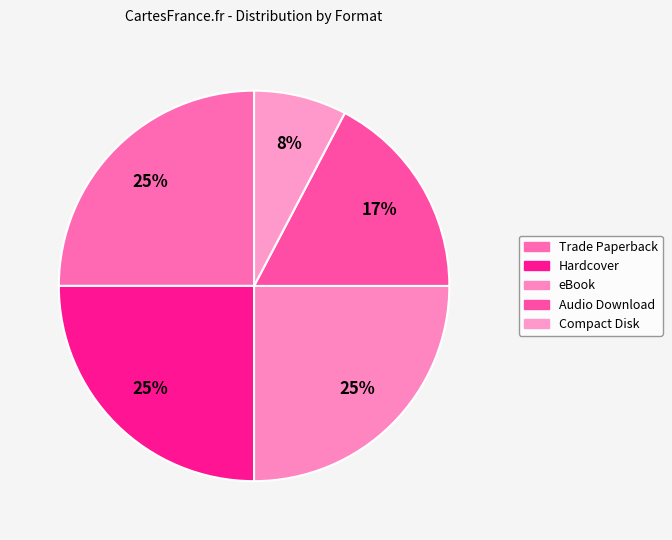

Rank the categories by value from highest to lowest.

Trade Paperback, Hardcover, eBook, Audio Download, Compact Disk